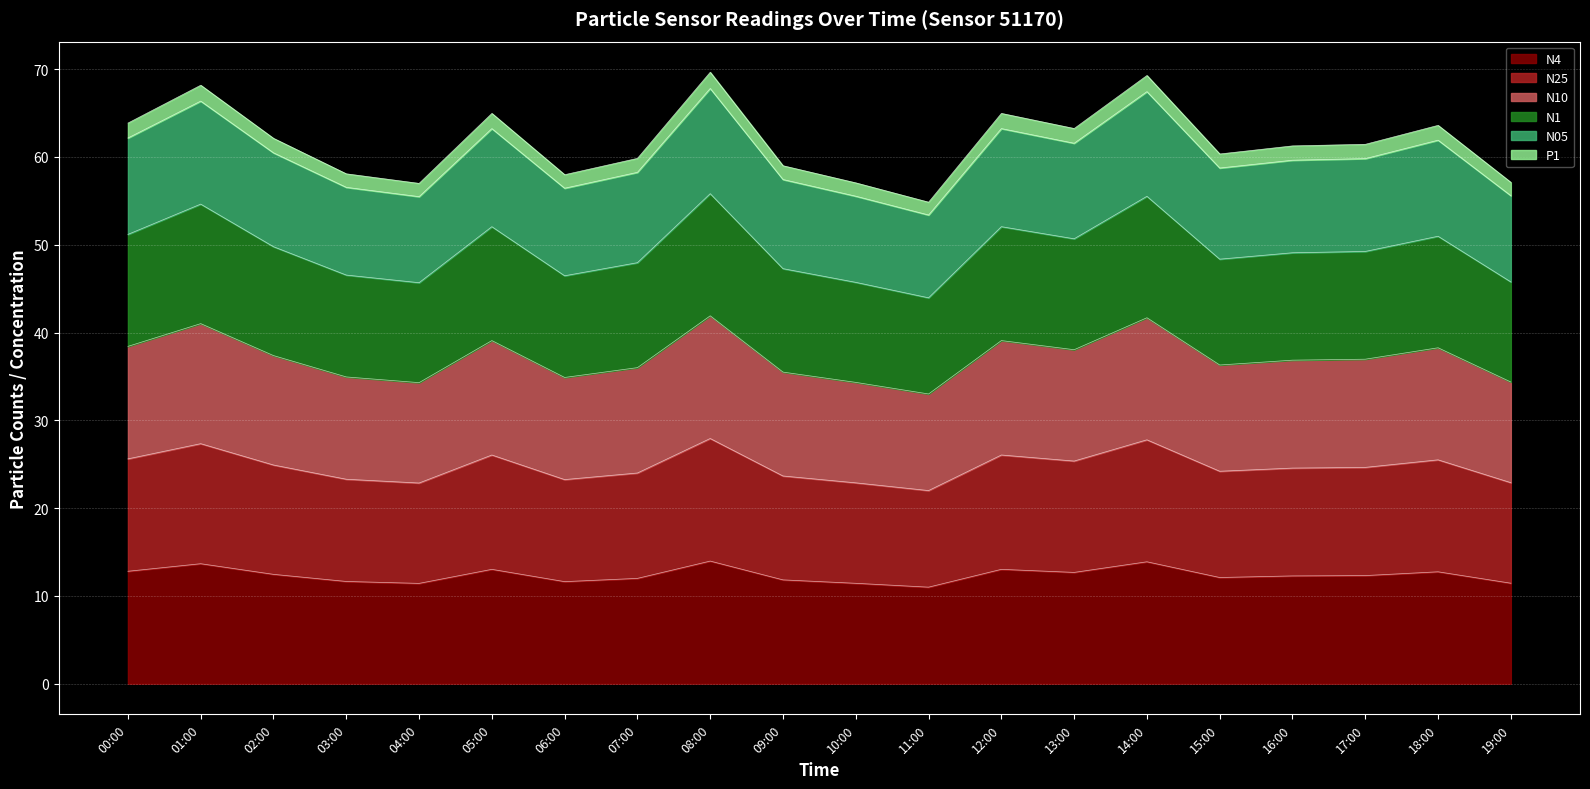

True or false: N1 and N05 intersect in this chart.

False